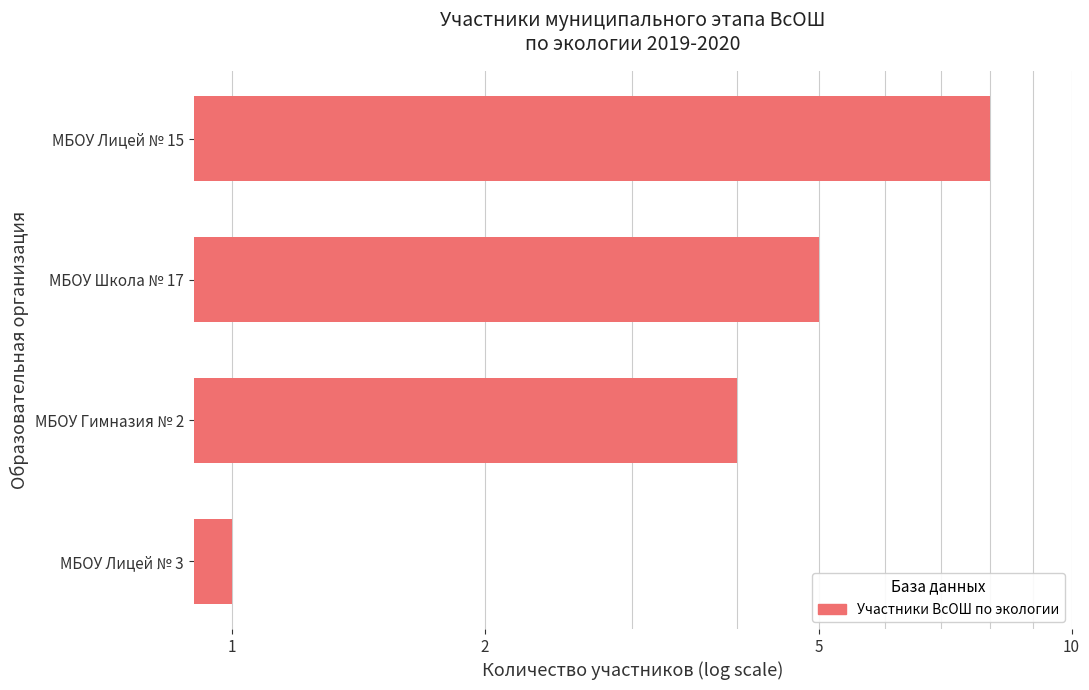

Reading left to right, extract all data points from this chart.

8	5	4	1